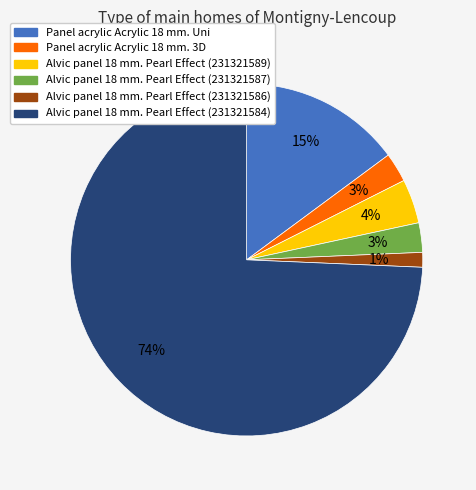

Which has a higher value, Alvic panel 18 mm. Pearl Effect (231321584) or Alvic panel 18 mm. Pearl Effect (231321587)?

Alvic panel 18 mm. Pearl Effect (231321584)